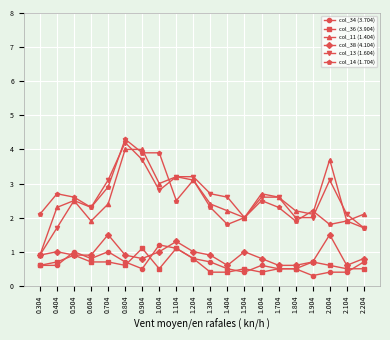

True or false: col_14 (1.704) has a value of 4.1 at 0.604.

False